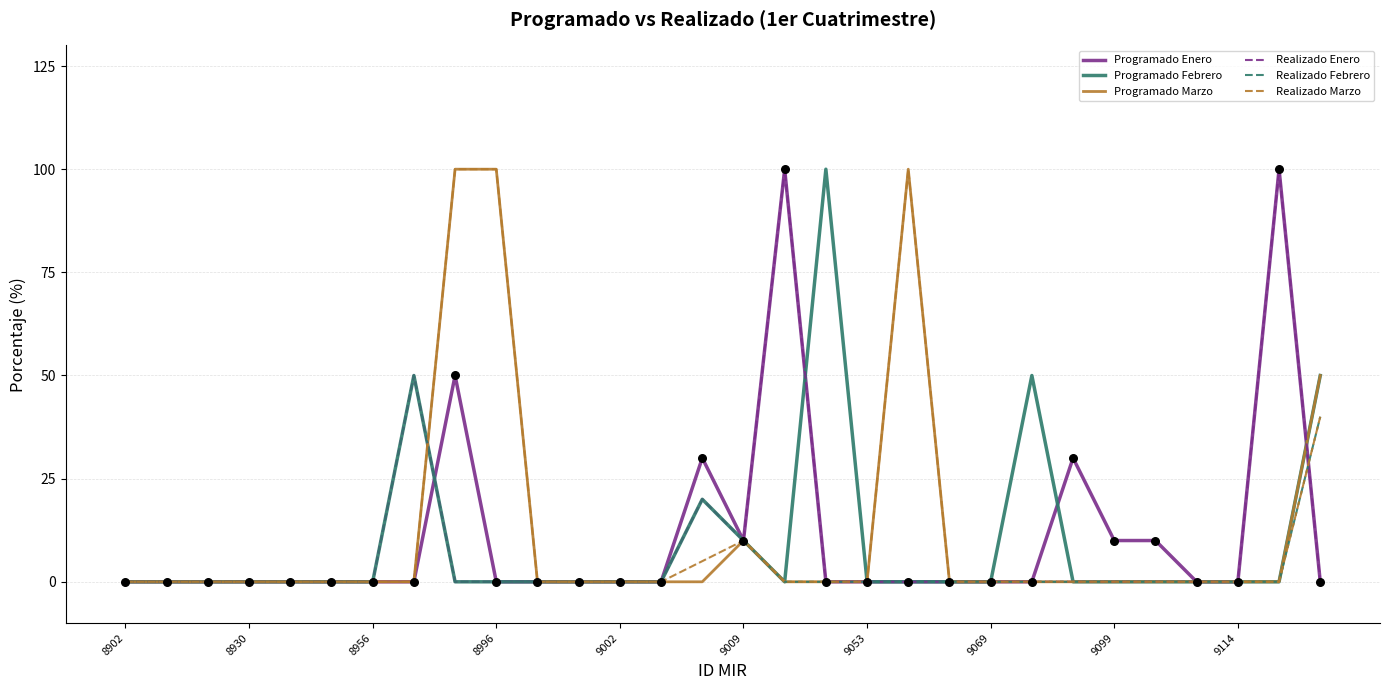

Which series has the largest total across all categories?

Programado Marzo